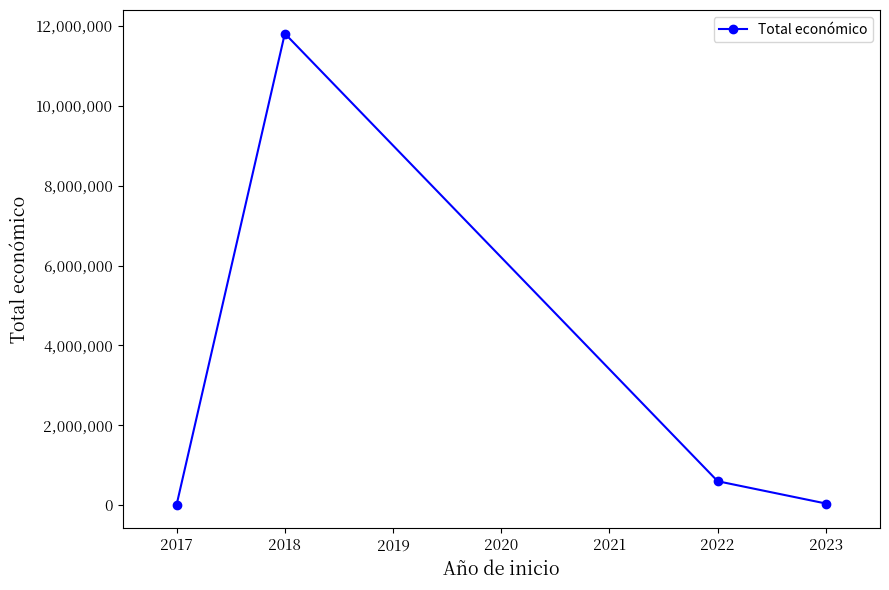

How many points are higher than both their immediate neighbors (excluding endpoints)?

1